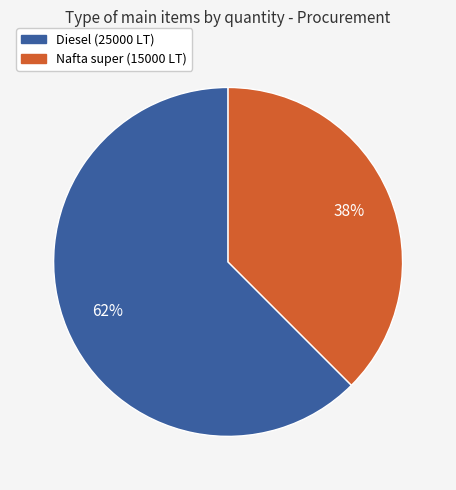

Does any single category account for the majority?

Yes